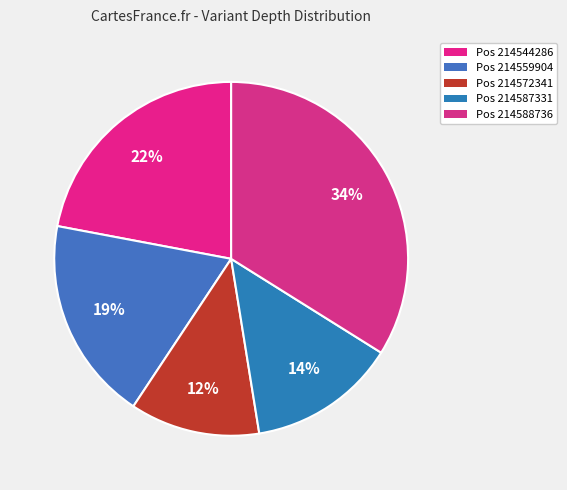

How many segments does this pie chart have?

5